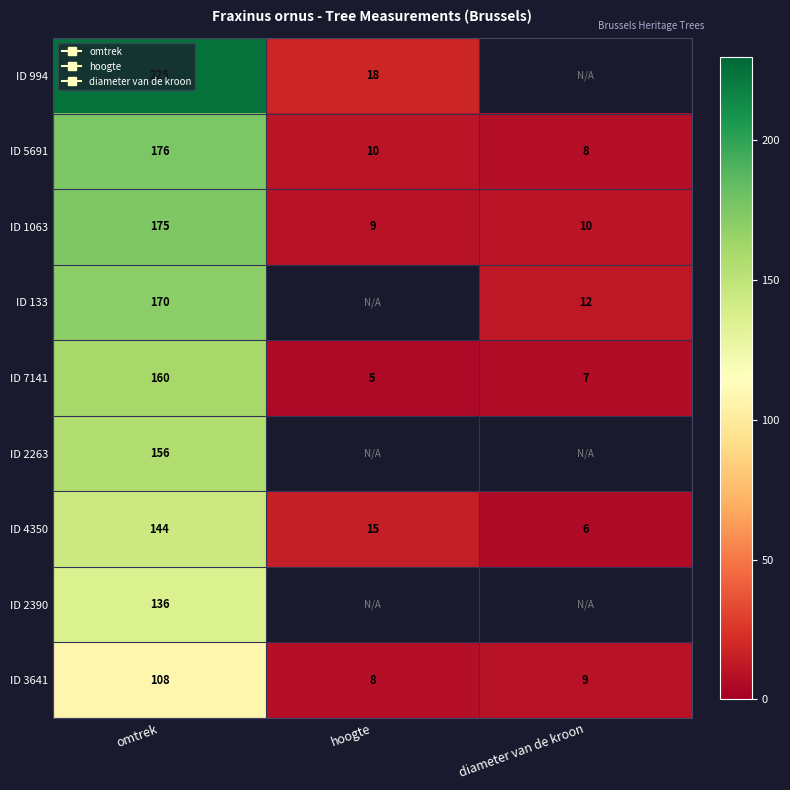

What is the greatest value displayed?

225.0